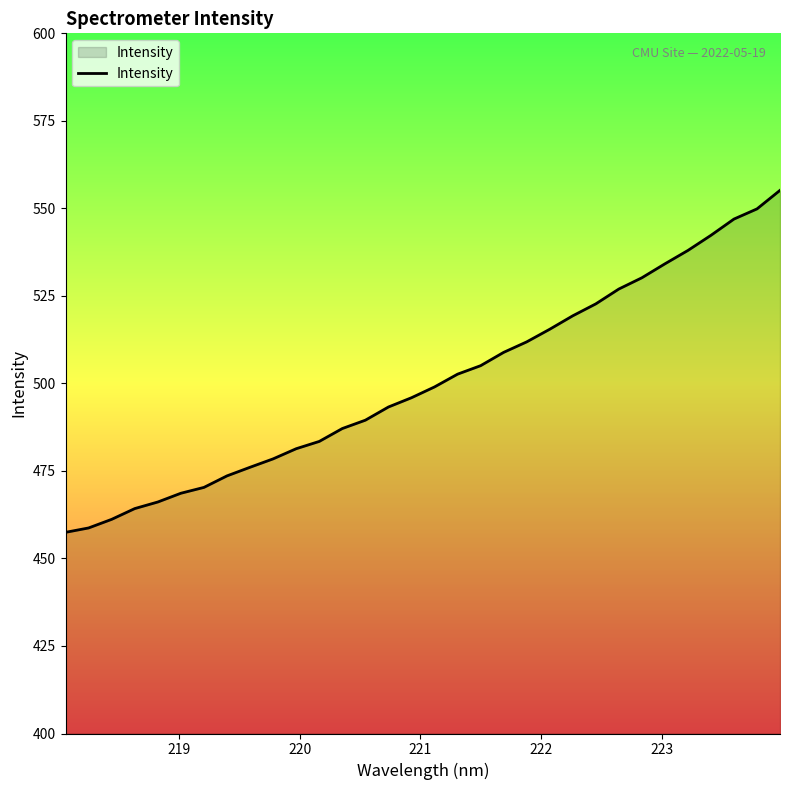

How many lines are shown in the chart?

1